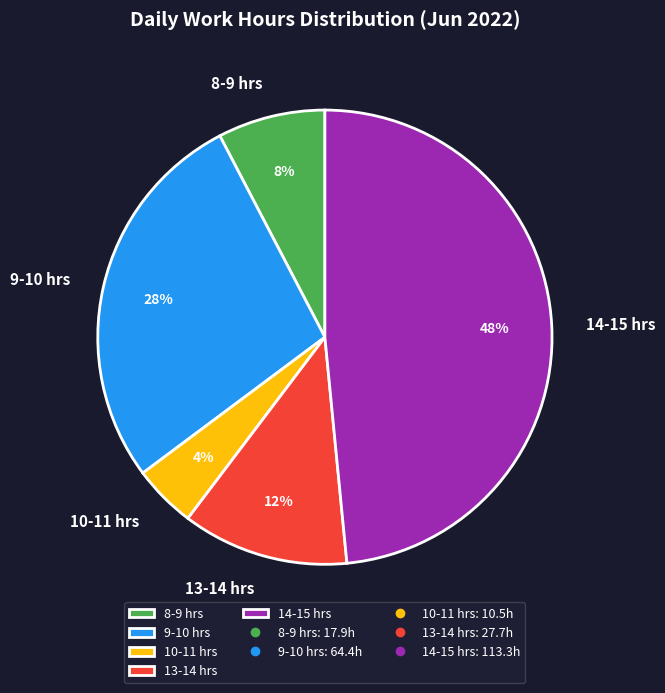

To the nearest percent, what is the average slice percentage?

20%